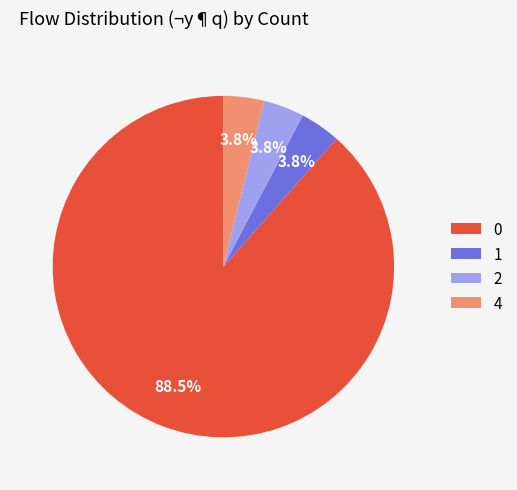

How many slices are in this pie chart?

4